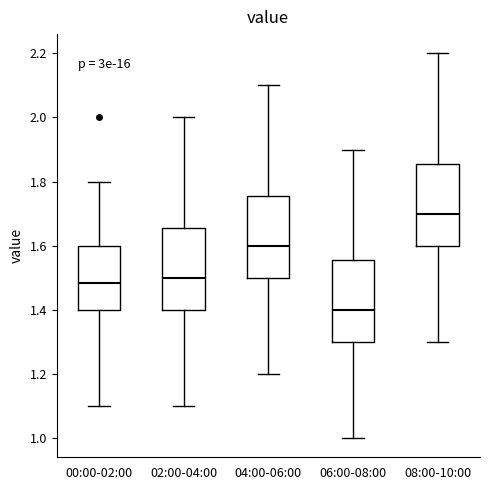

Where does the upper whisker of the box for 04:00-06:00 end on the y-axis? The values are not printed on the chart, so give them approximately, as read against the axis.

2.10